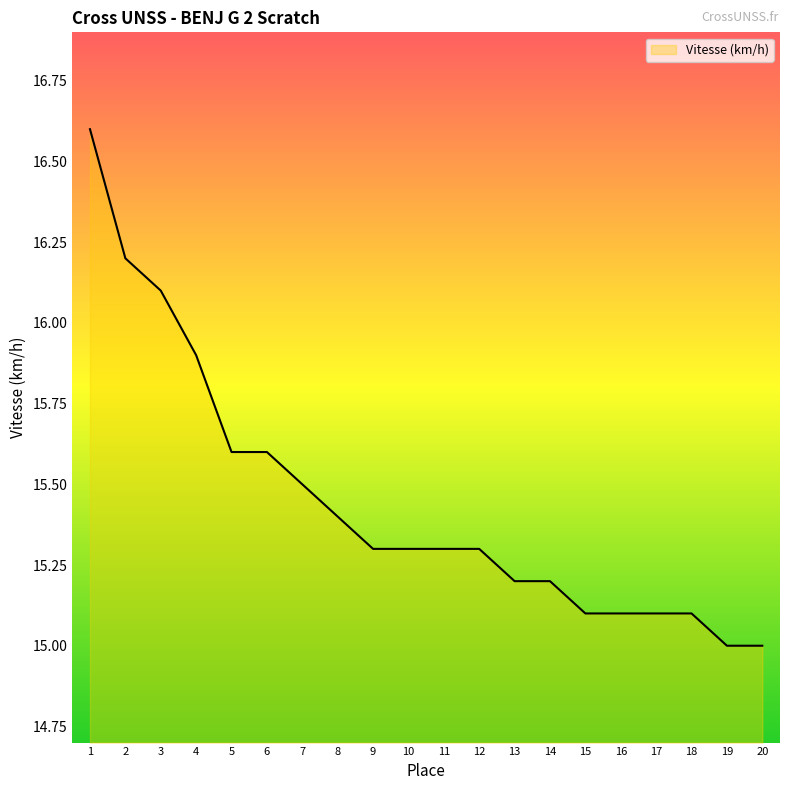

What is the difference between the maximum and minimum values?

1.6